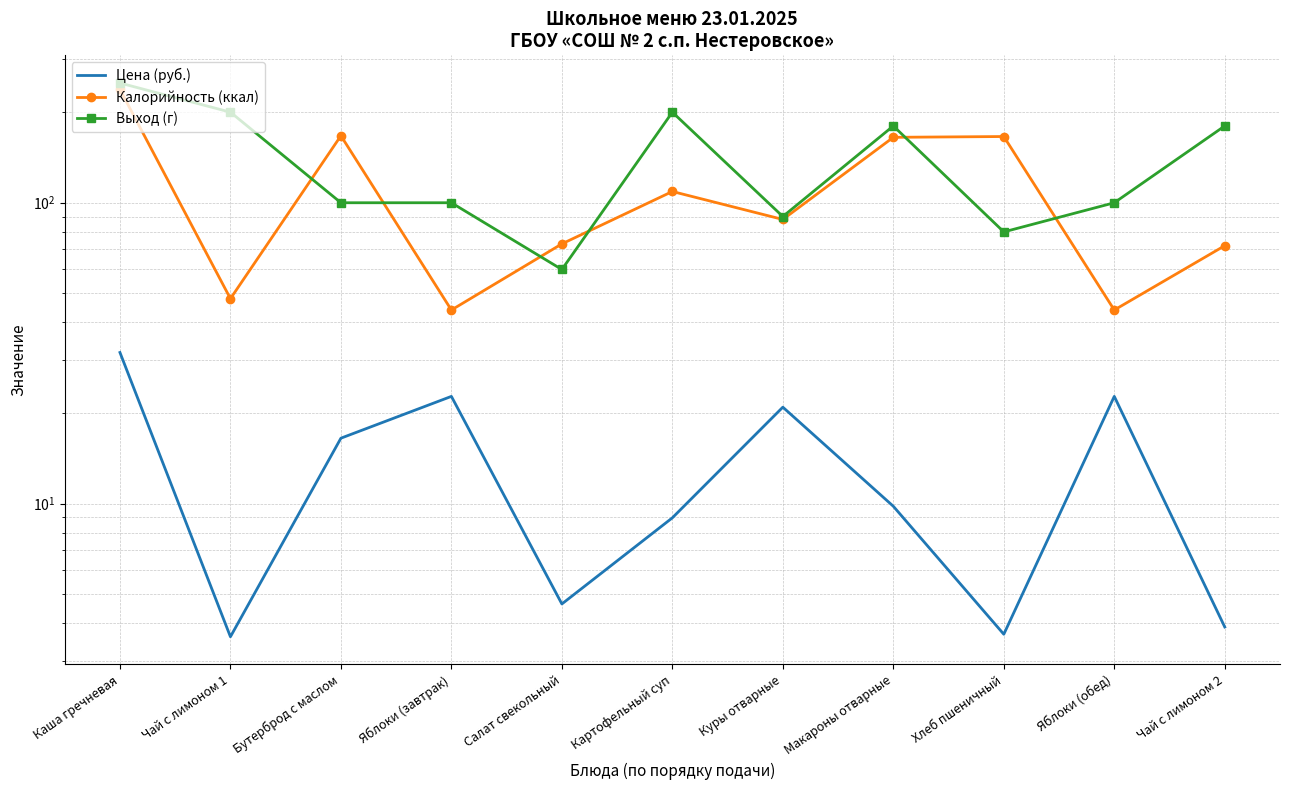

Reading right to left, what are all the values shown in this chart?

Цена (руб.): Чай с лимоном 2=3.9	Яблоки (обед)=22.7	Хлеб пшеничный=3.7	Макароны отварные=9.8	Куры отварные=20.9	Картофельный суп=9.0	Салат свекольный=4.6	Яблоки (завтрак)=22.7	Бутерброд с маслом=16.5	Чай с лимоном 1=3.6	Каша гречневая=31.8
Калорийность (ккал): Чай с лимоном 2=72.0	Яблоки (обед)=44.0	Хлеб пшеничный=166.0	Макароны отварные=165.0	Куры отварные=88.0	Картофельный суп=109.0	Салат свекольный=73.0	Яблоки (завтрак)=44.0	Бутерброд с маслом=167.0	Чай с лимоном 1=48.0	Каша гречневая=238.0
Выход (г): Чай с лимоном 2=180.0	Яблоки (обед)=100.0	Хлеб пшеничный=80.0	Макароны отварные=180.0	Куры отварные=90.0	Картофельный суп=200.0	Салат свекольный=60.0	Яблоки (завтрак)=100.0	Бутерброд с маслом=100.0	Чай с лимоном 1=200.0	Каша гречневая=250.0